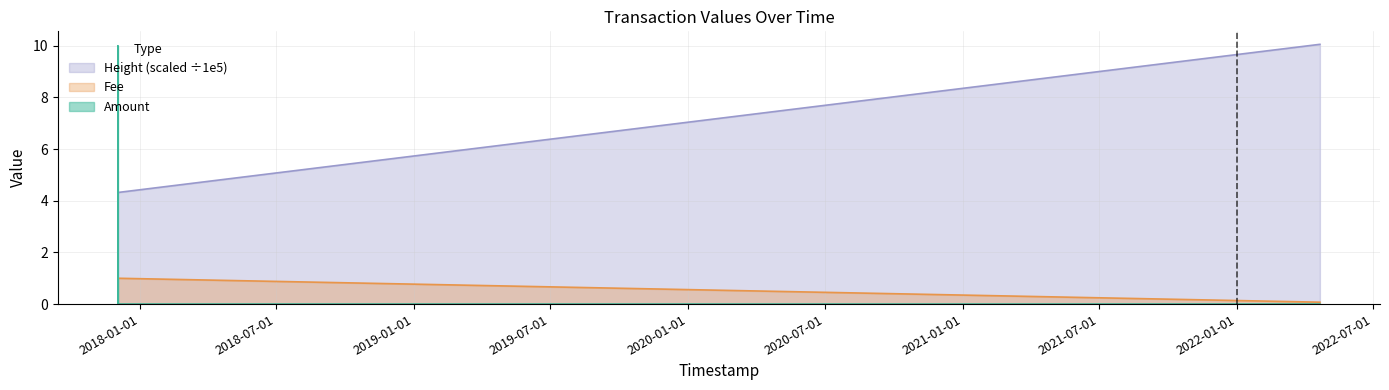

Which series has the largest range (max minus min)?

Amount